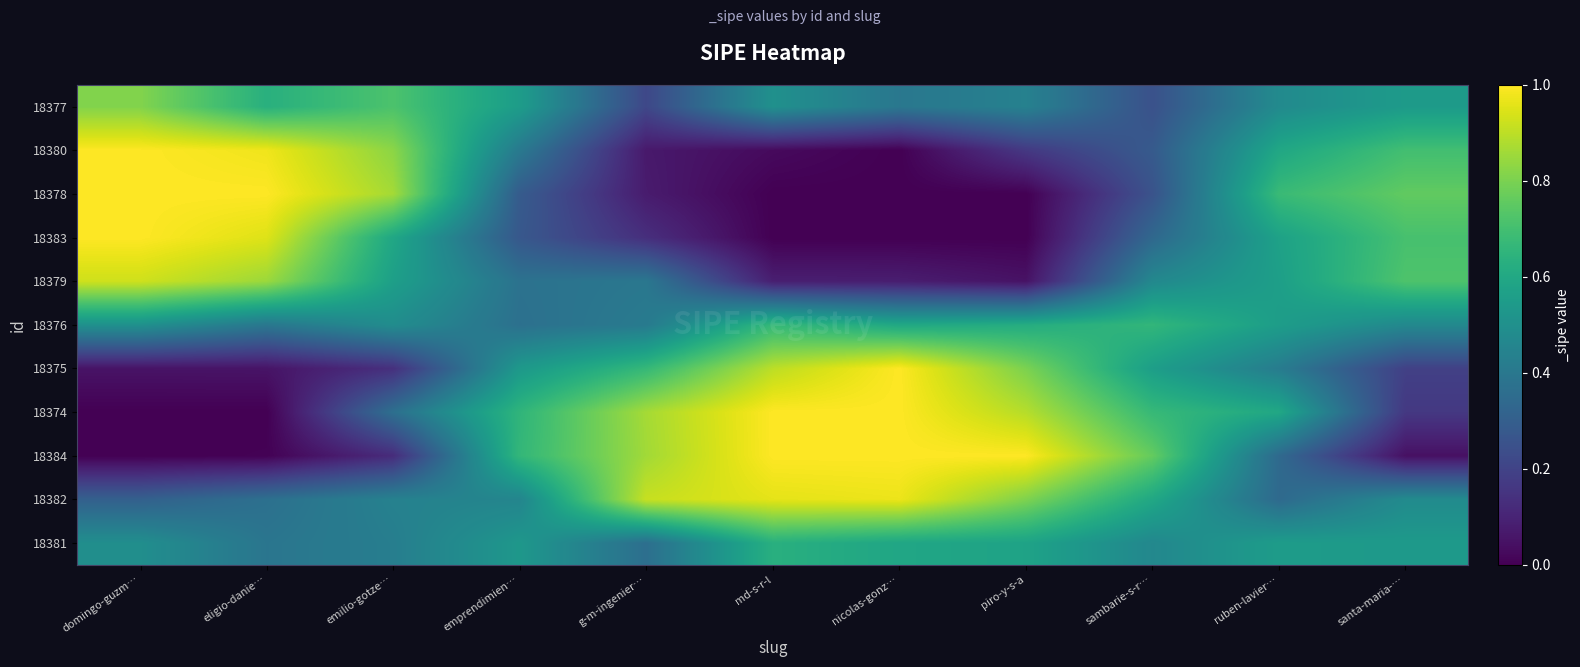

How many categories are shown in the chart?

11